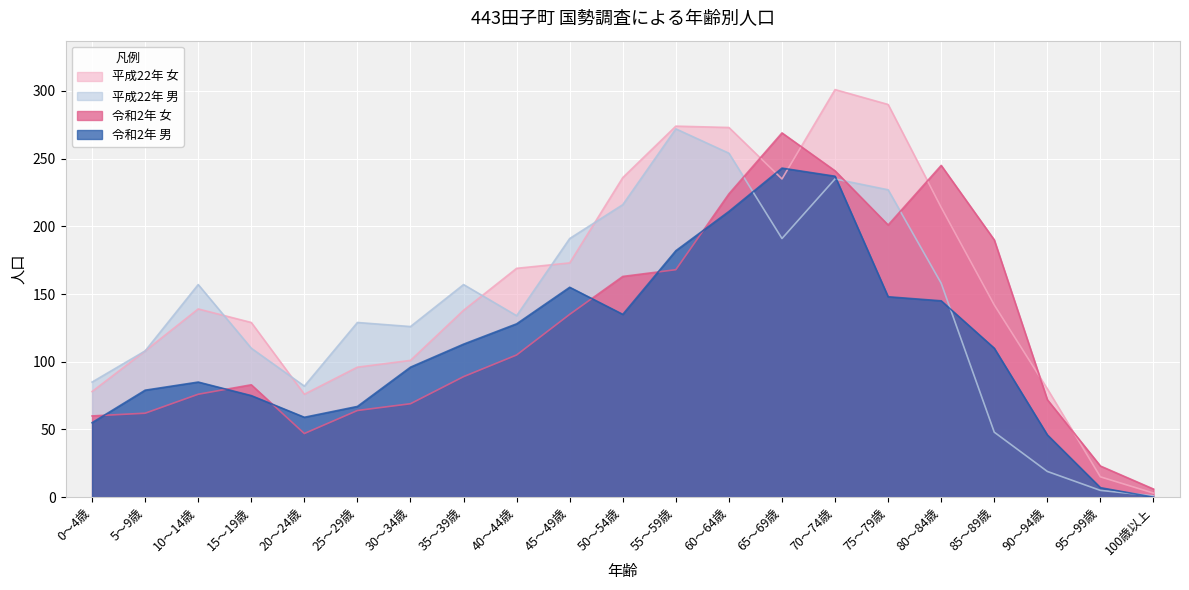

How many data points does each series have?

21